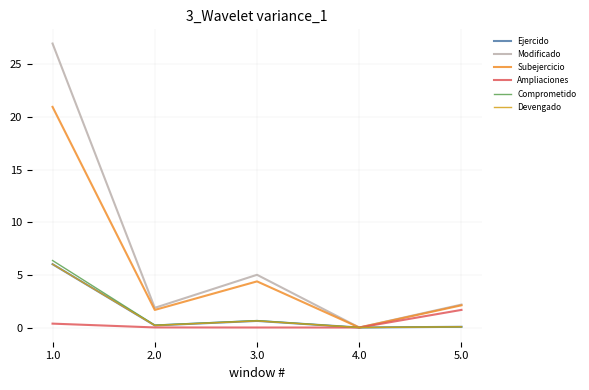

Does the chart display data point markers on the line(s)?

No